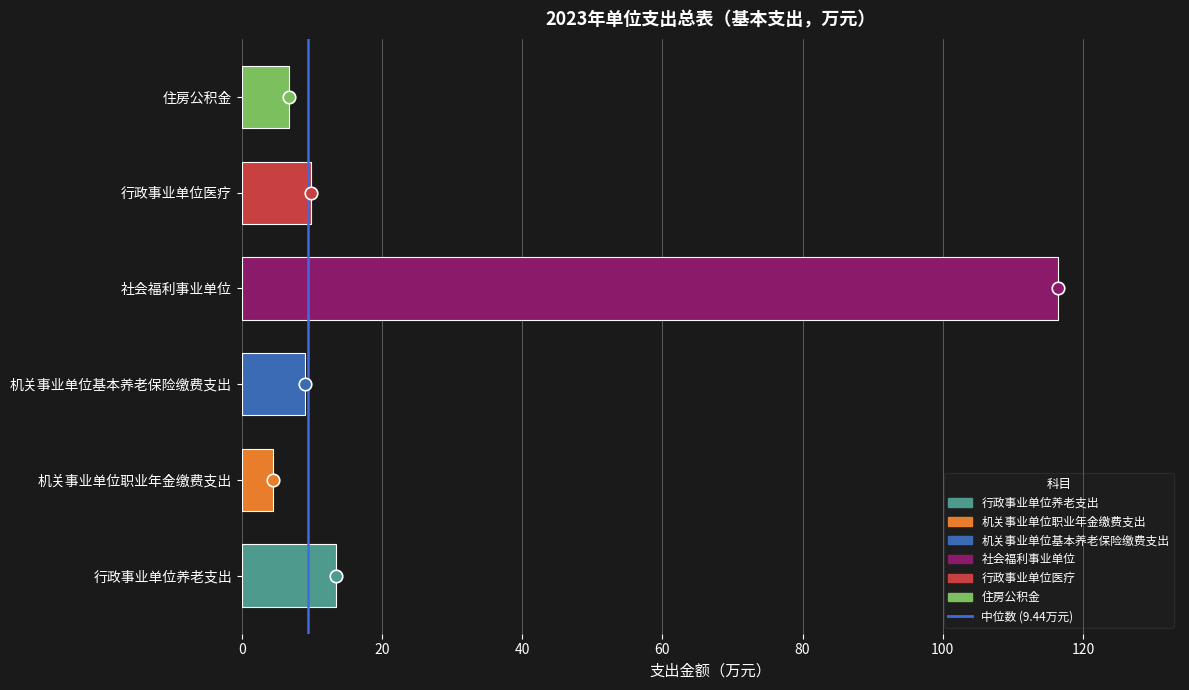

Reading top to bottom, what are all the values shown in this chart?

6.7	9.9	116.4	9.0	4.5	13.5